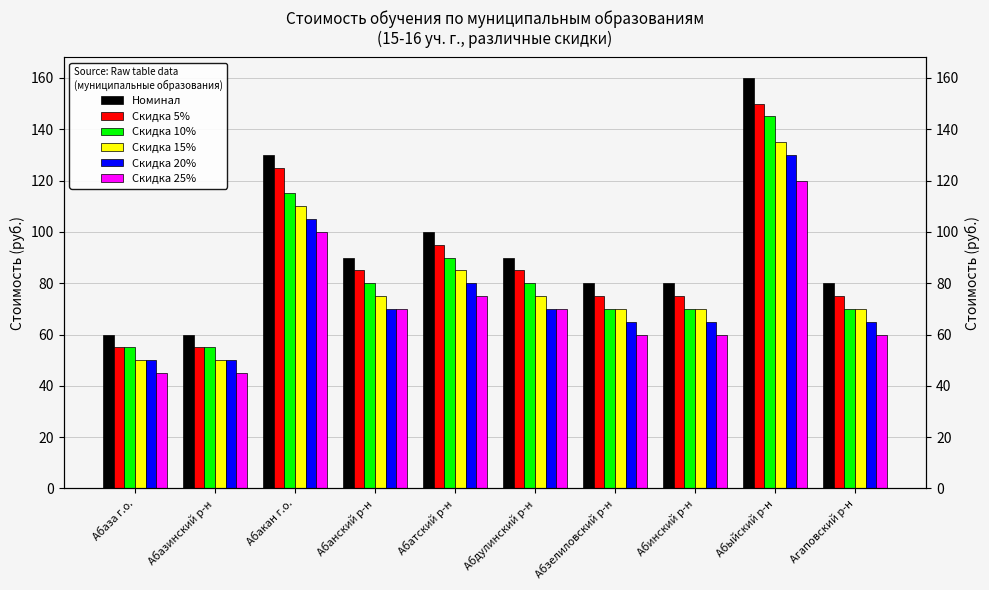

What is the total value across all series at Абакан г.о.?

685